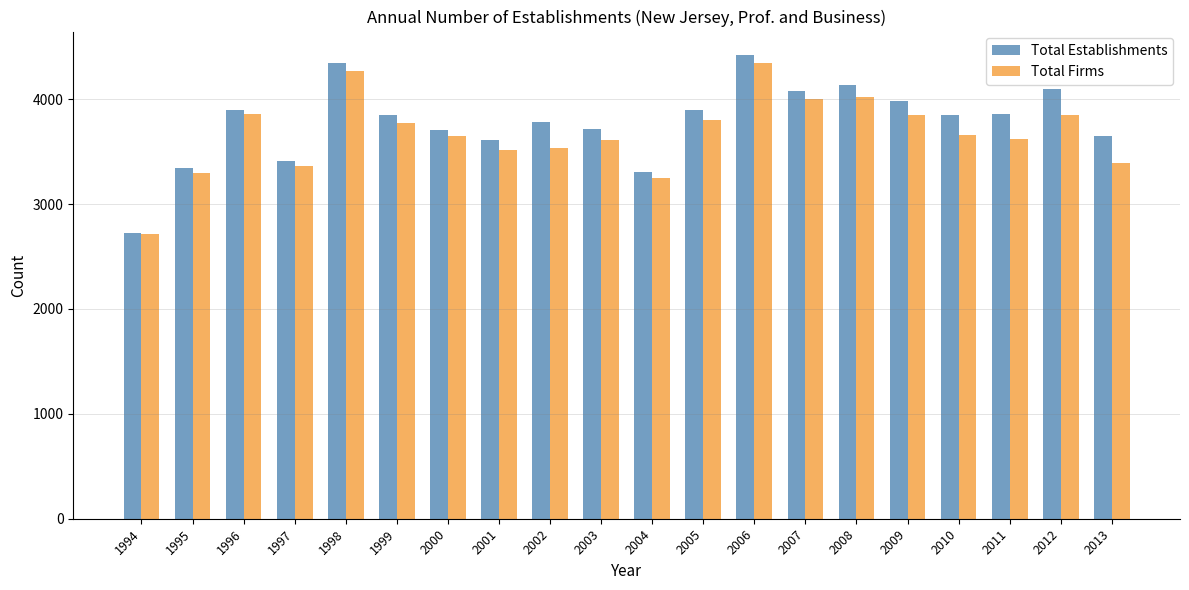

How many groups of bars are there?

20